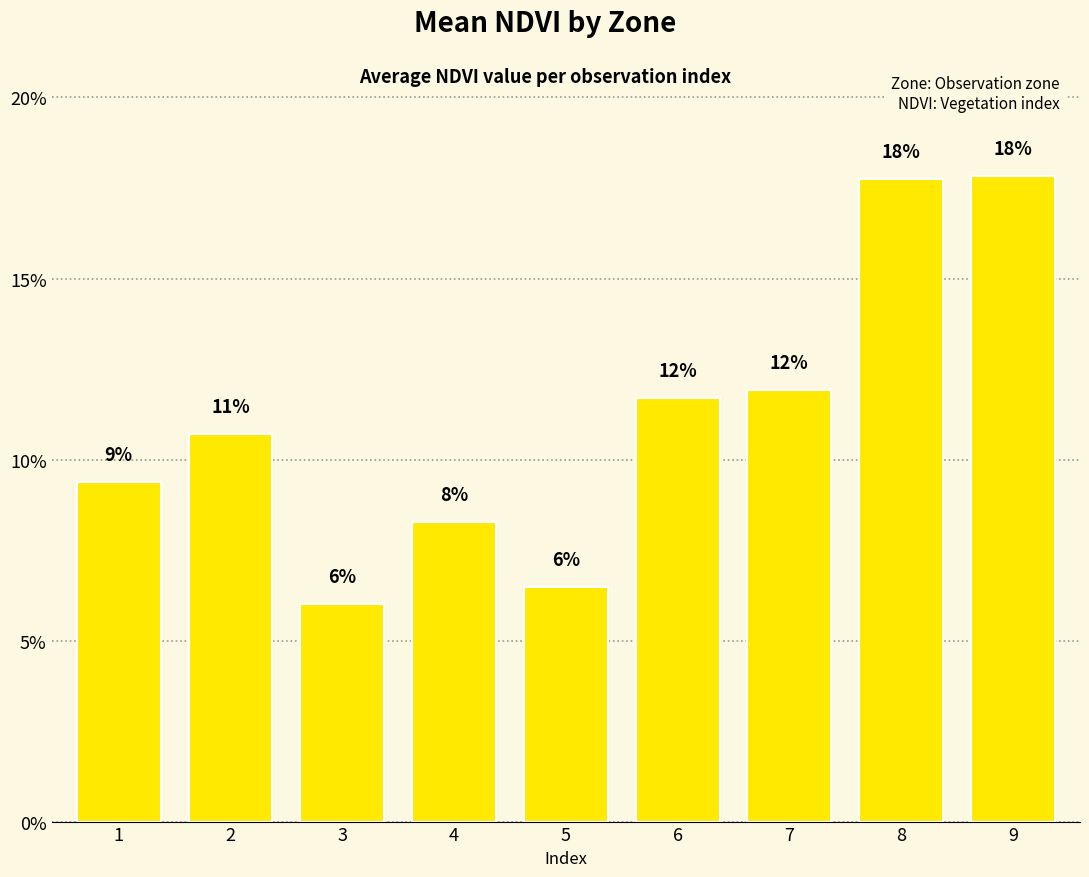

Are the bars horizontal?

No